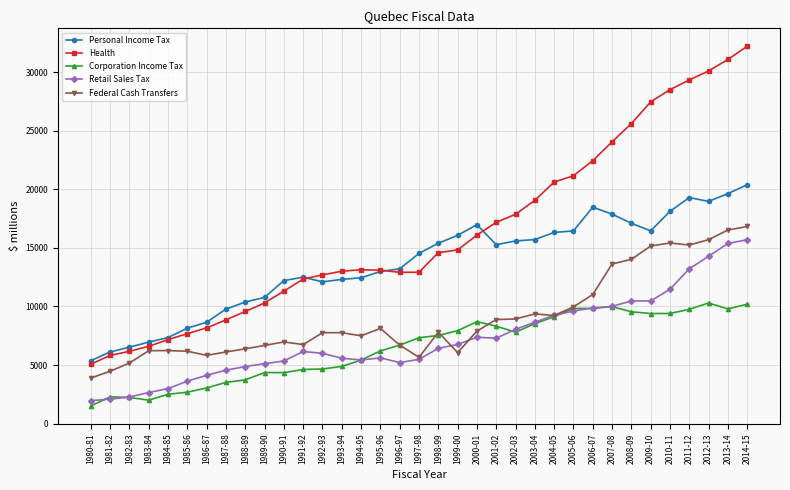

What position from the left is 2013-14?

34